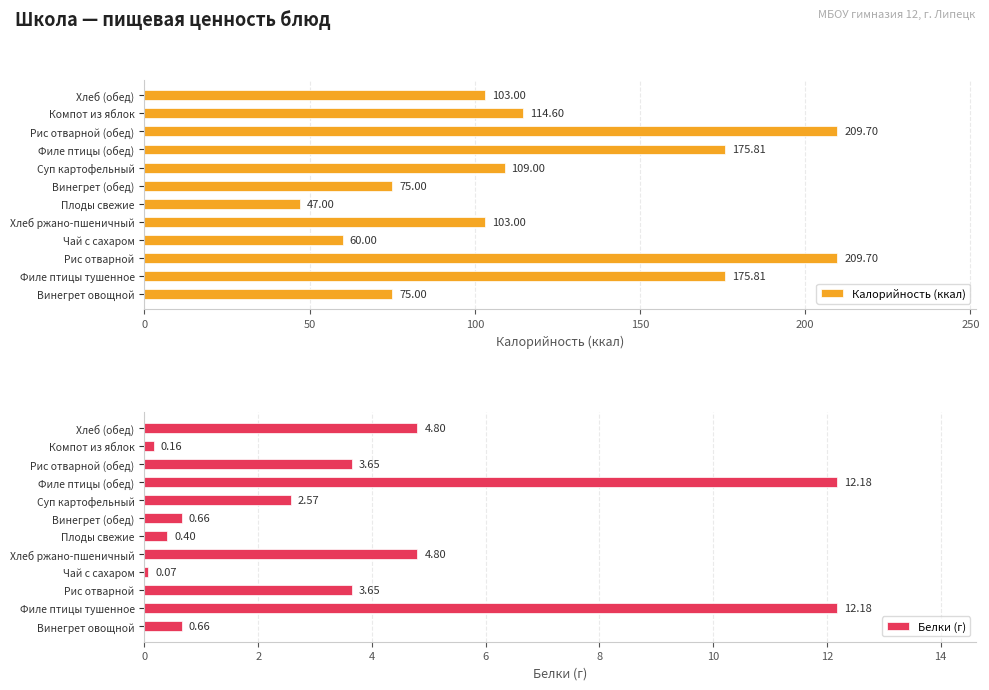

At which label does Белки (г) reach its minimum?

Чай с сахаром